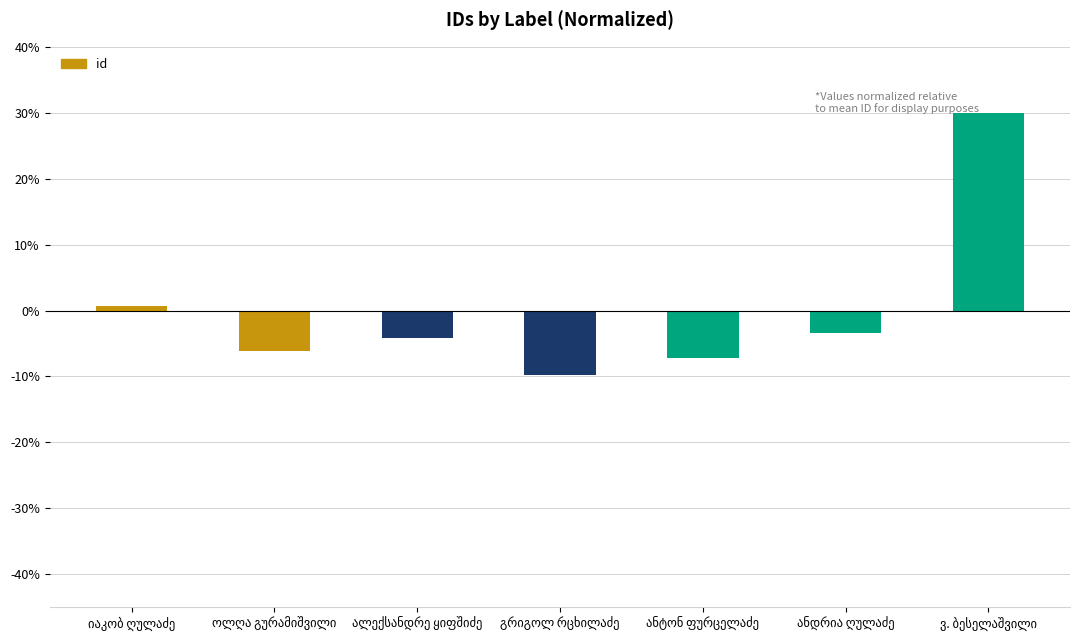

What is the difference between the maximum and minimum values?

39.8